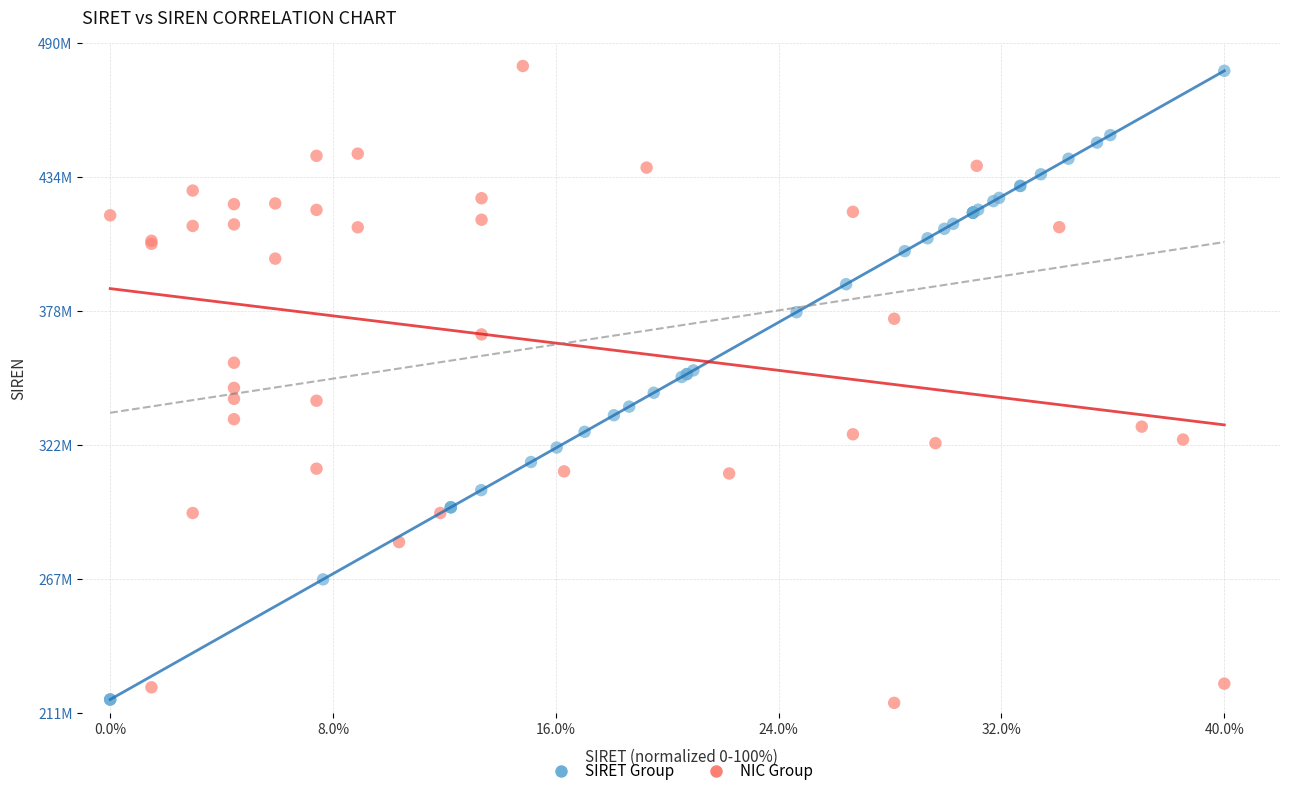

Which series has the widest spread of Y values?

NIC Group